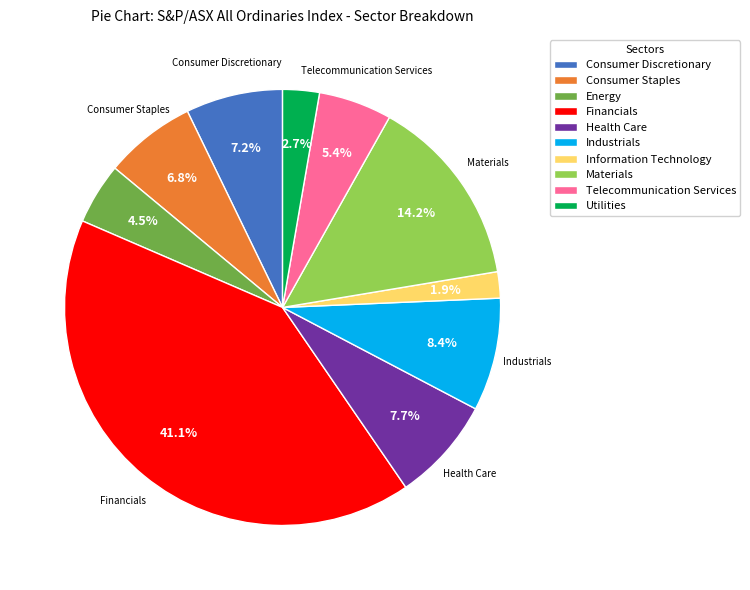

Do Utilities and Telecommunication Services together represent more than half of the pie?

No